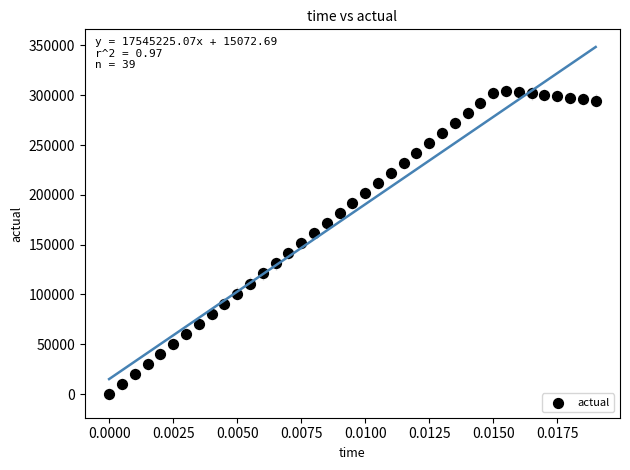

What is the range of Y values (max minus min)?

304516.7